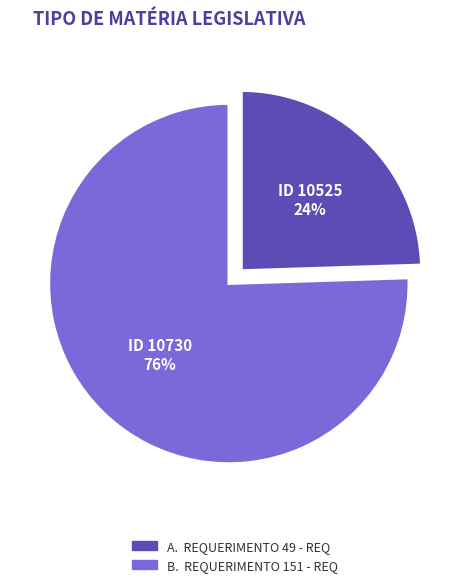

Combined, do ID 10730 and ID 10525 account for over 50%?

Yes